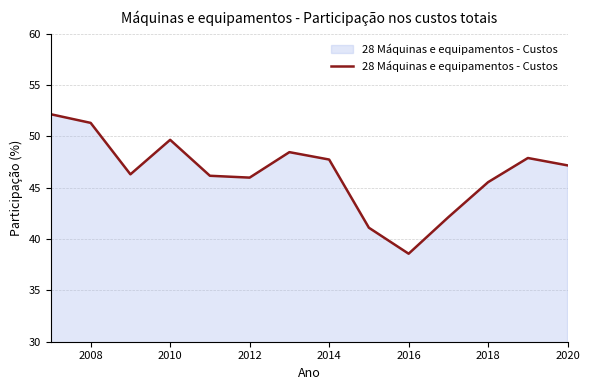

What is the difference between the maximum and minimum values?

13.6